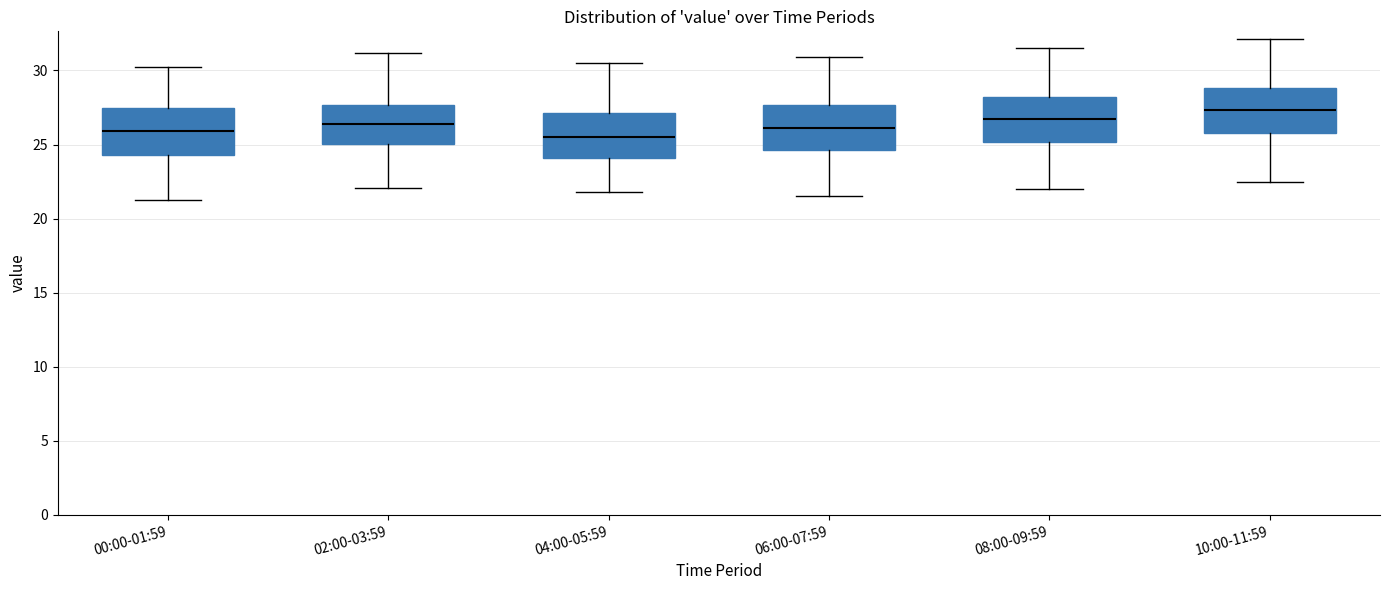

Reading left to right, transcribe this box plot: for each box, give where its median line is, the range the box spans, and where its two whiskers end, as read against the y-axis. The values are not printed on the chart, so give them approximately, as read against the axis.

00:00-01:59: median 26.0, box 24.5 to 27.5, whiskers 21.5 to 30.0
02:00-03:59: median 26.5, box 25.0 to 27.5, whiskers 22.0 to 31.0
04:00-05:59: median 25.5, box 24.0 to 27.0, whiskers 22.0 to 30.5
06:00-07:59: median 26.0, box 24.5 to 27.5, whiskers 21.5 to 31.0
08:00-09:59: median 26.5, box 25.0 to 28.0, whiskers 22.0 to 31.5
10:00-11:59: median 27.5, box 26.0 to 29.0, whiskers 22.5 to 32.0